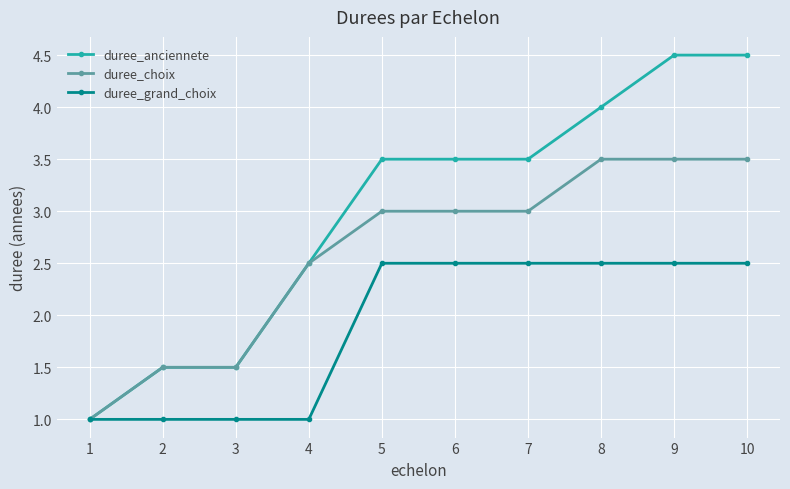

Between 1 and 8, which series saw the biggest shift?

duree_anciennete